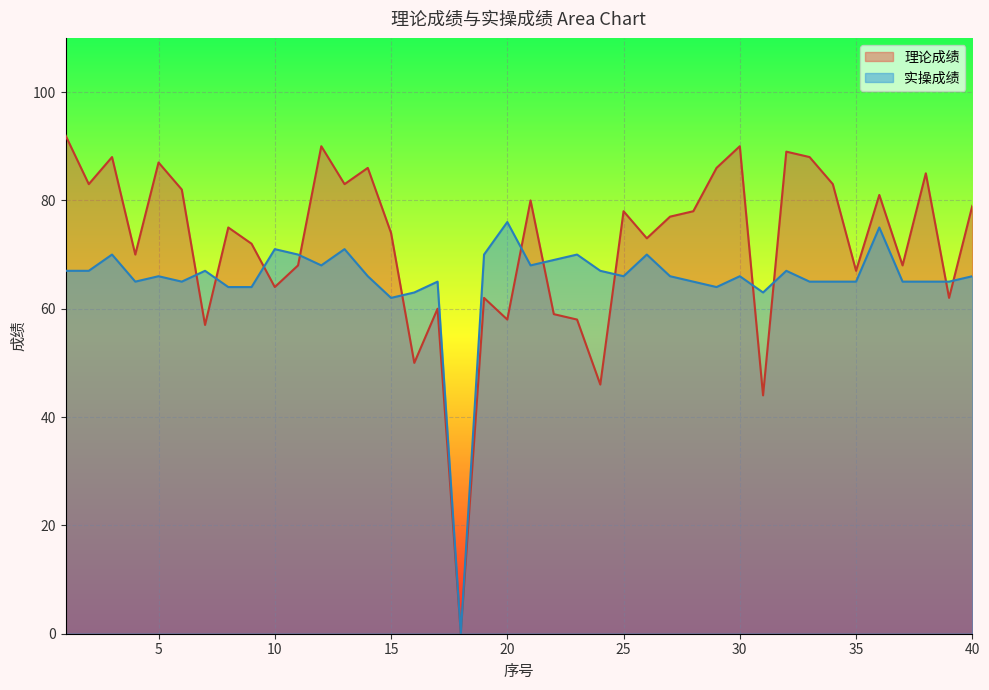

What are all the series names shown in the legend?

理论成绩, 实操成绩